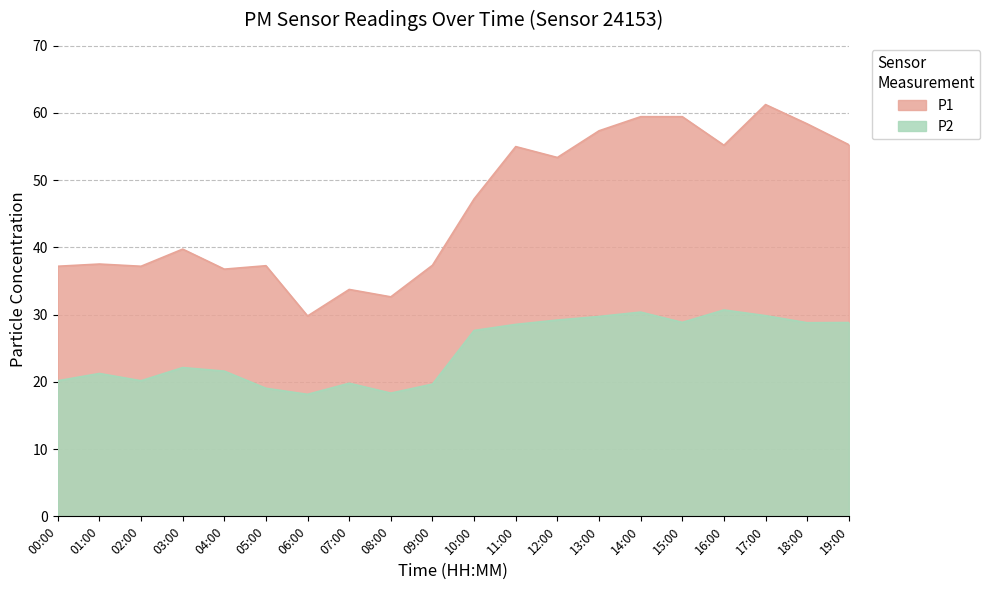

True or false: P1 and P2 intersect in this chart.

False